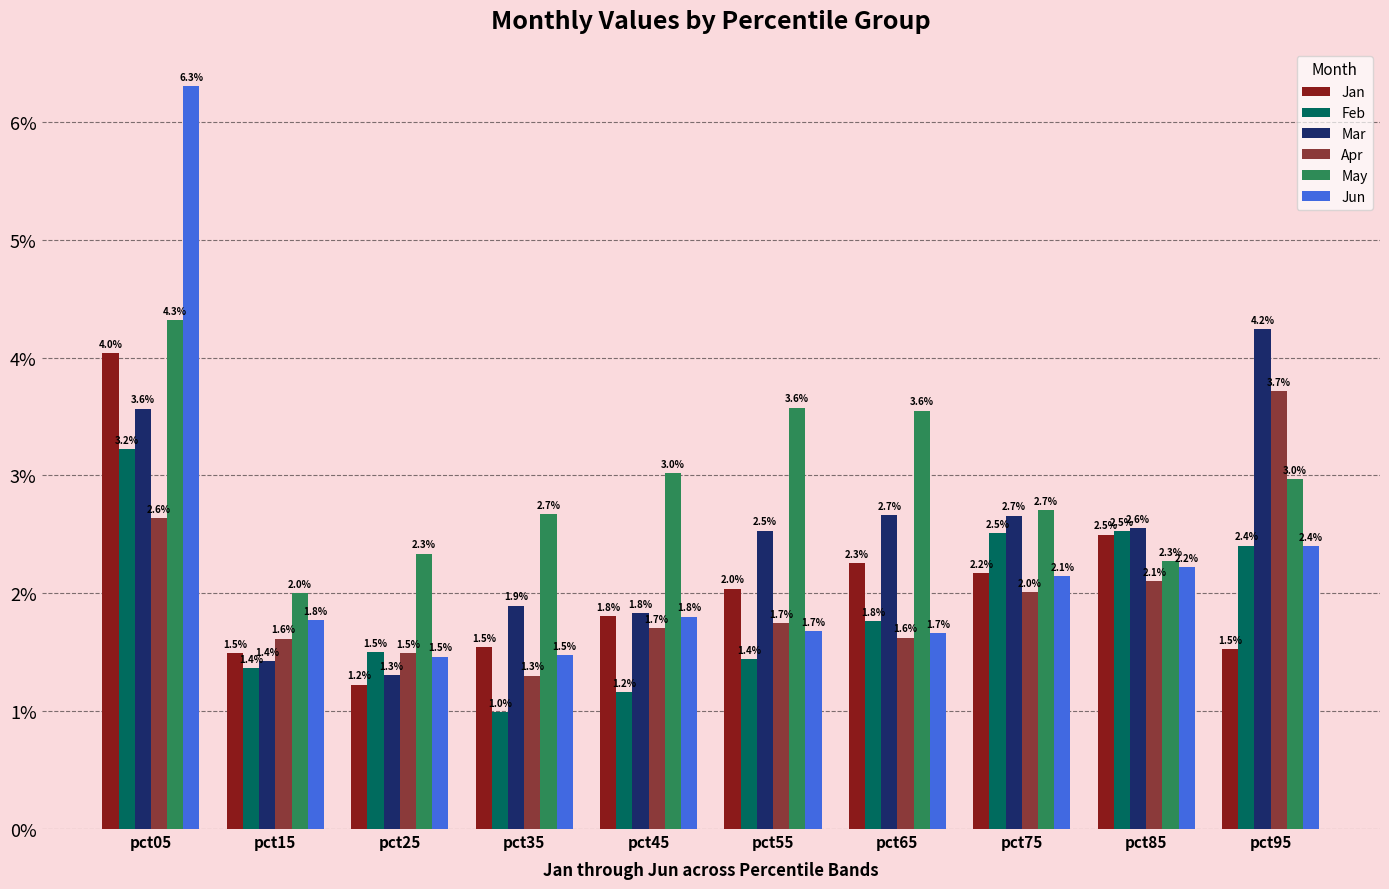

The Apr series shows 2.5 at pct45. True or false?

False